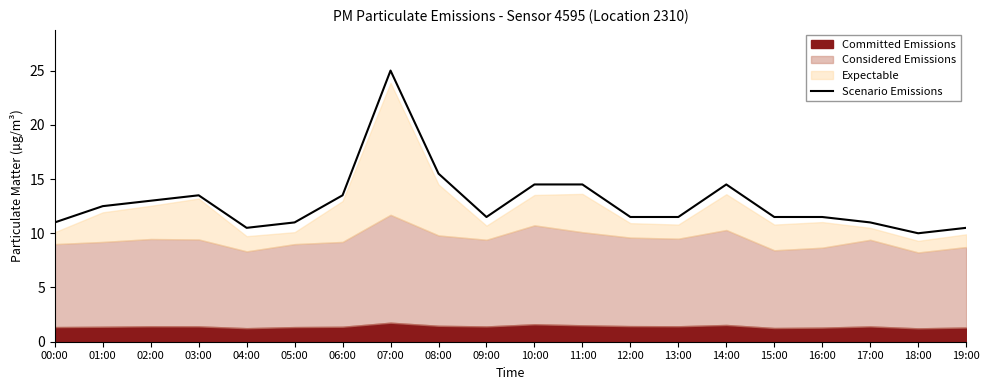

Which category has the lowest value across all series?

18:00